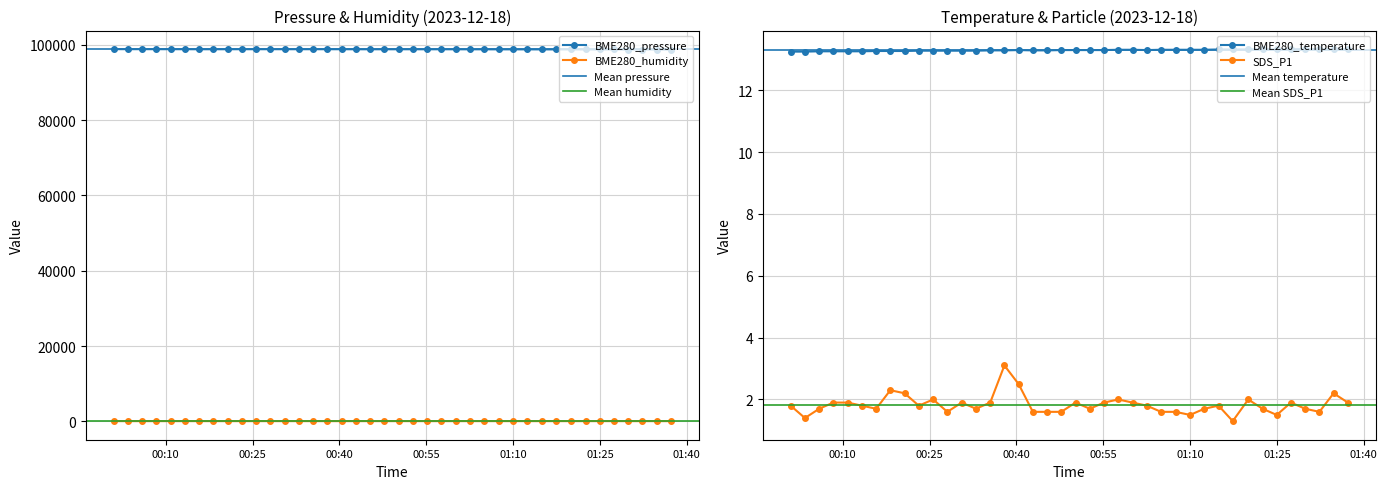

True or false: BME280_temperature and SDS_P1 cross at least once.

False